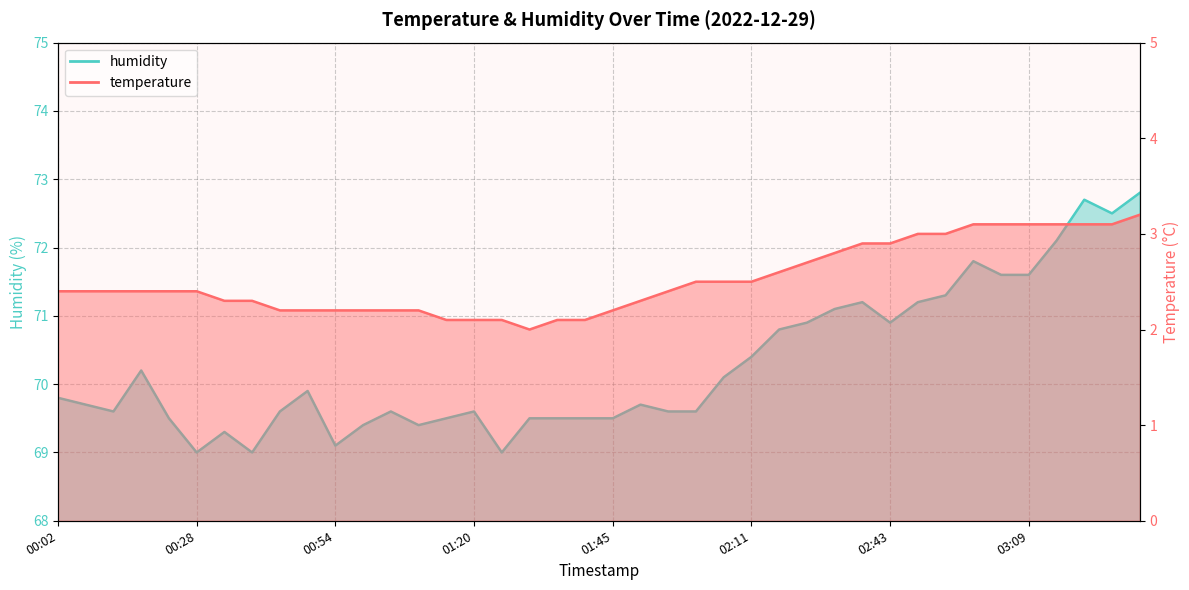

True or false: temperature and humidity intersect in this chart.

False